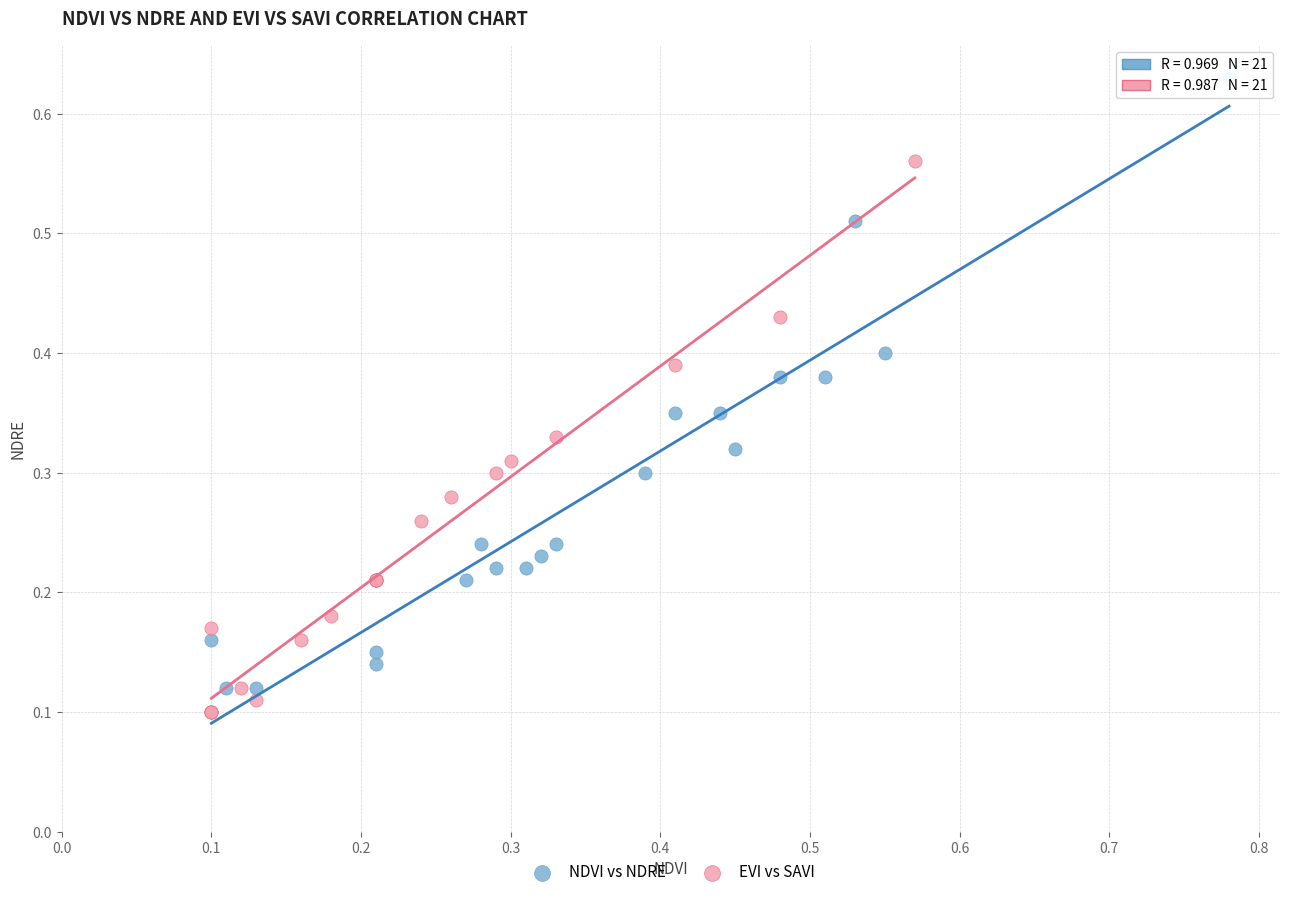

Which series has the widest spread of Y values?

NDVI vs NDRE